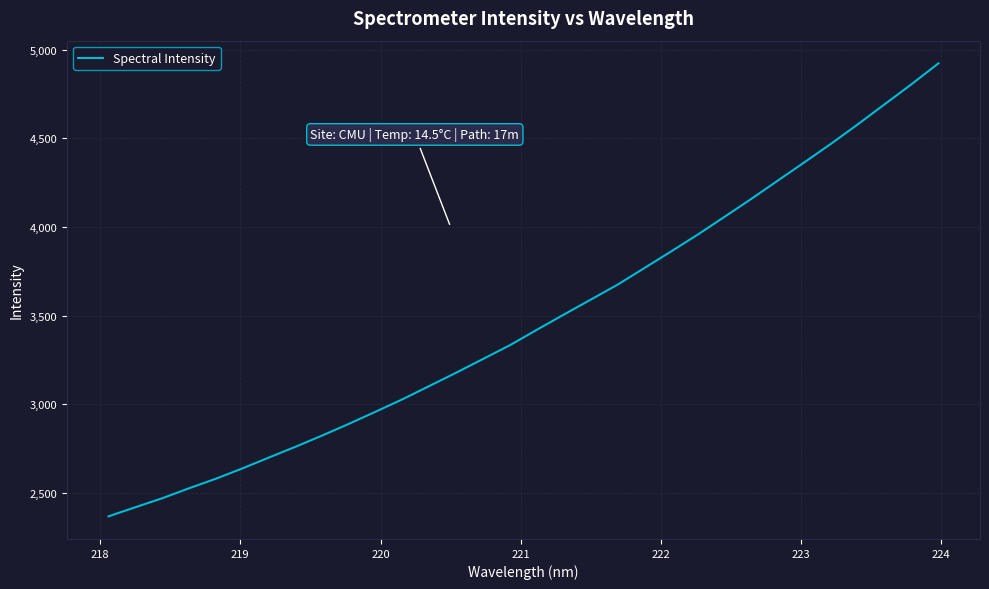

What is the greatest value displayed?

4924.2